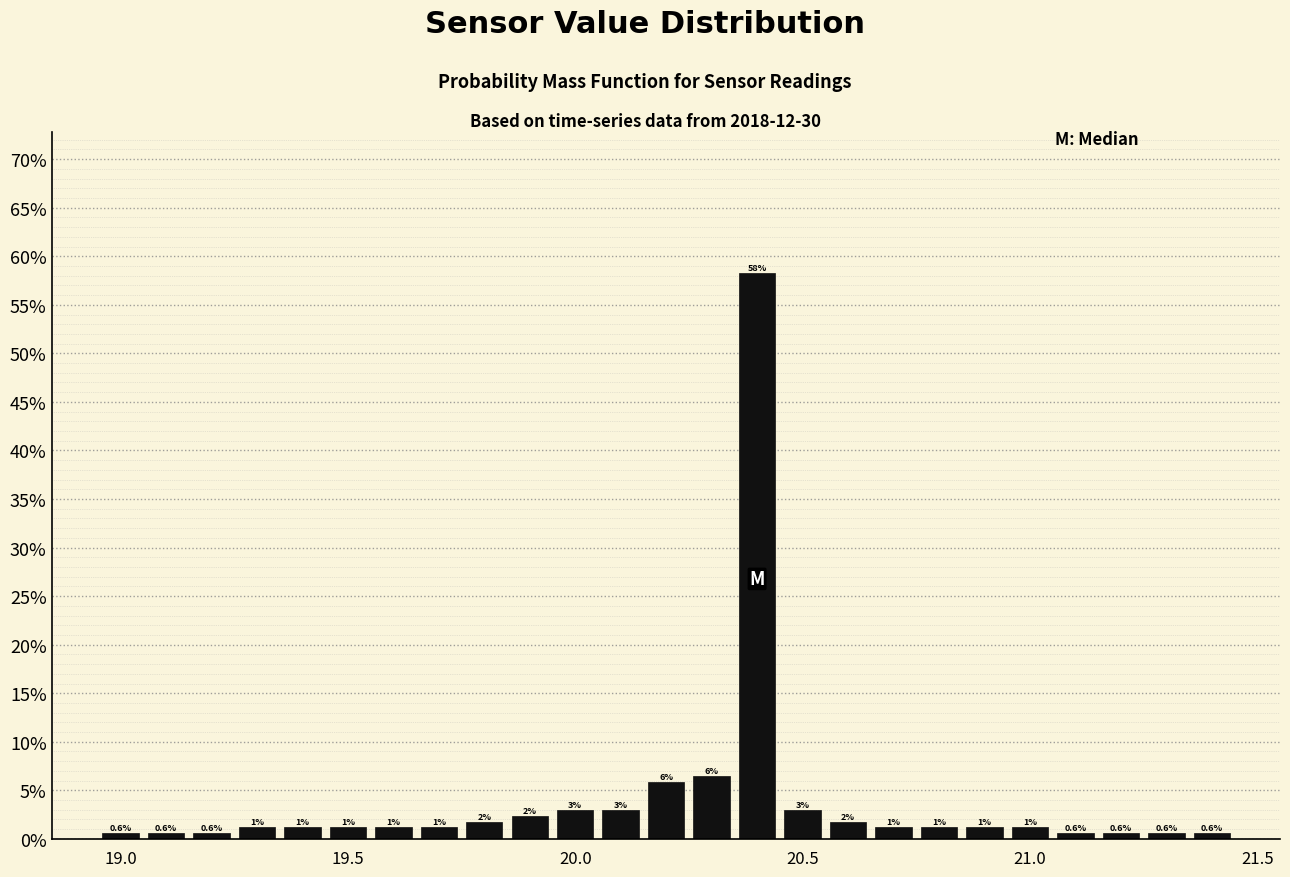

Read against the x-axis, roughly where is the centre of the tallest bar?

20.40